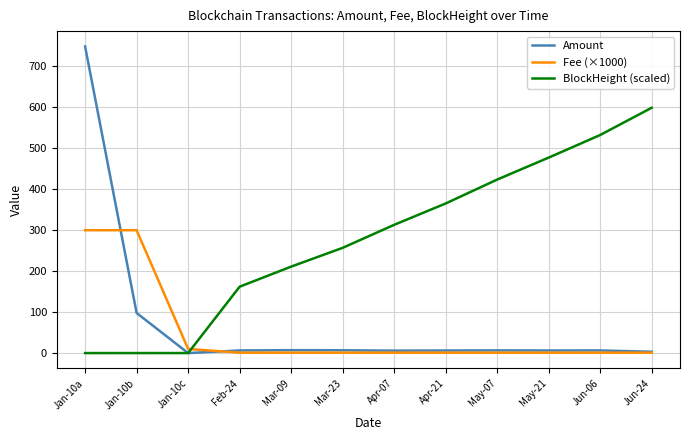

Which series changed the most between Jan-10a and May-07?

Amount